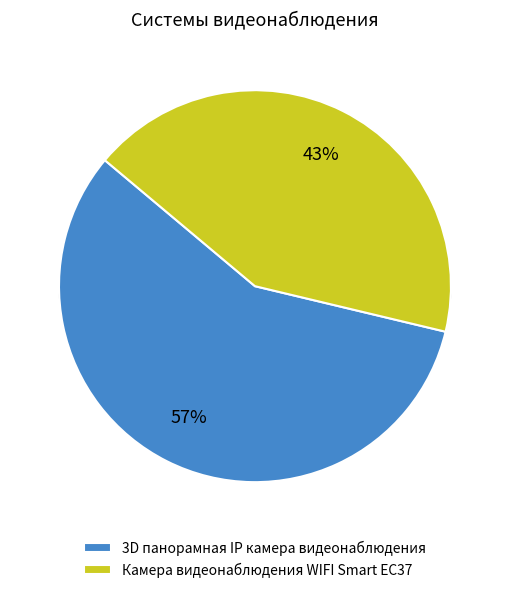

To the nearest percent, what percentage of the pie is Камера видеонаблюдения WIFI Smart EC37?

43%